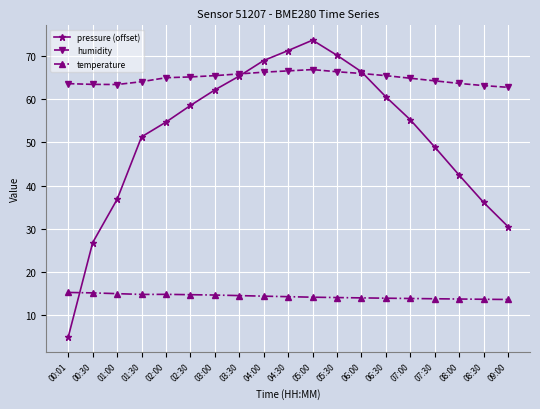

What is the label of the 16th point from the left?

07:30